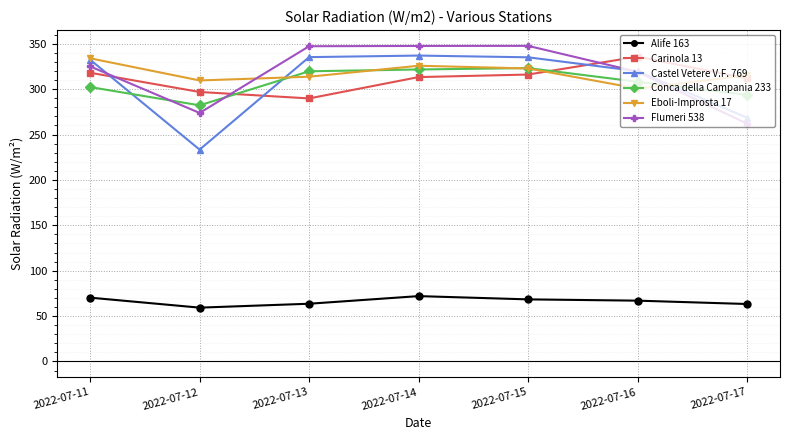

What is the value of the Castel Vetere V.F. 769 point at the 3rd from the left?

335.3